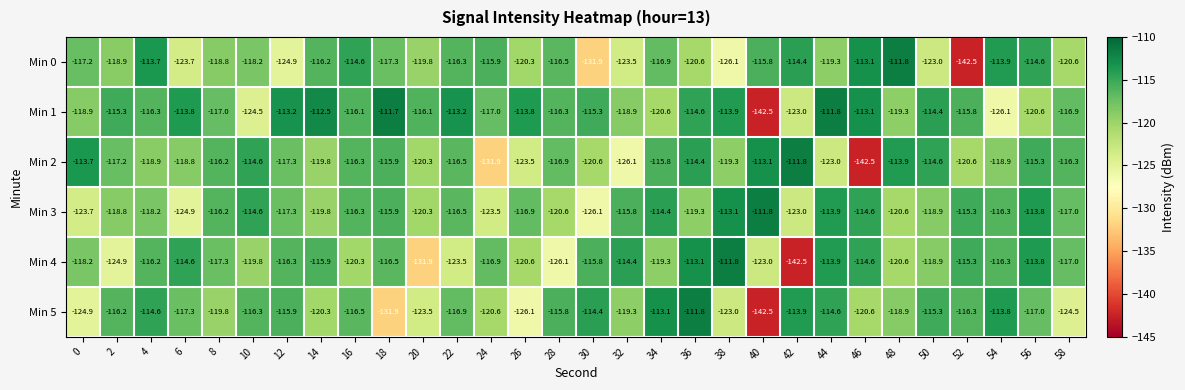

Where does the Min 4 series first go above -116?

6